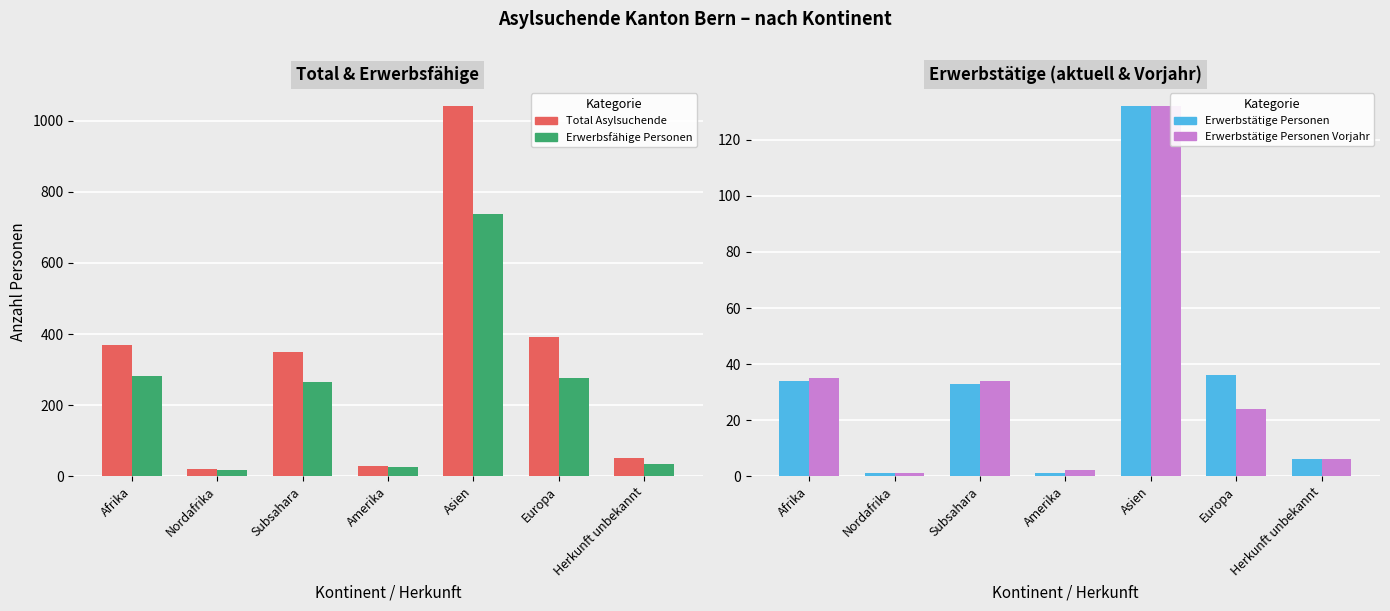

Which category has the lowest value in the Erwerbstätige Personen Vorjahr series?

Nordafrika